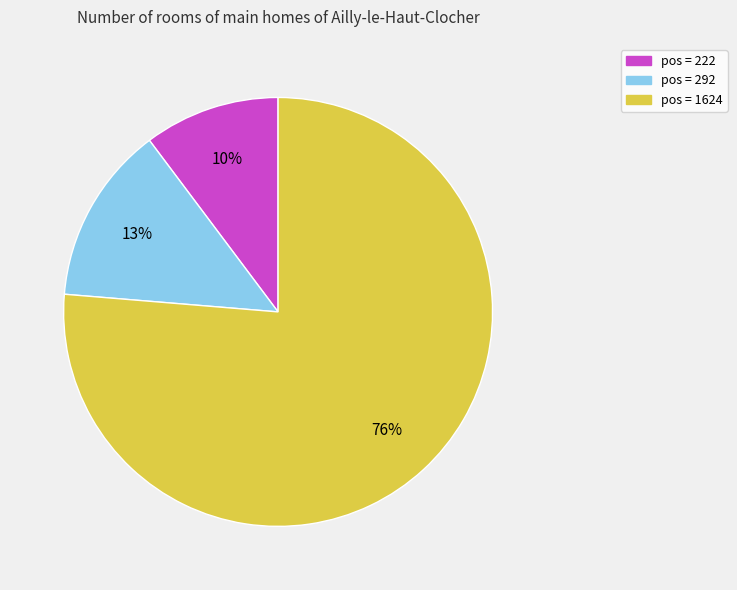

How many segments does this pie chart have?

3